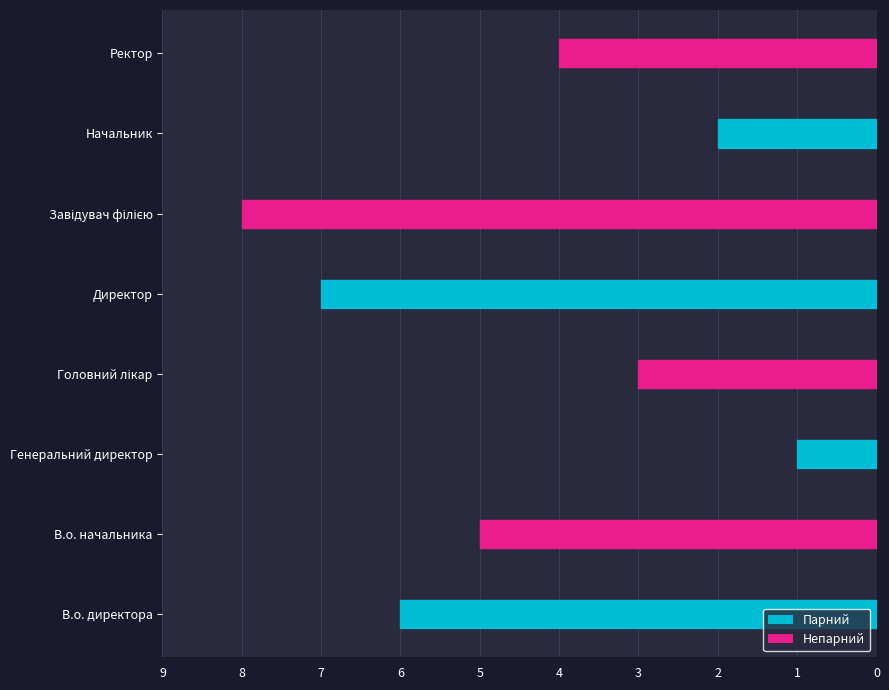

Which has a higher value, Генеральний директор or Начальник?

Начальник